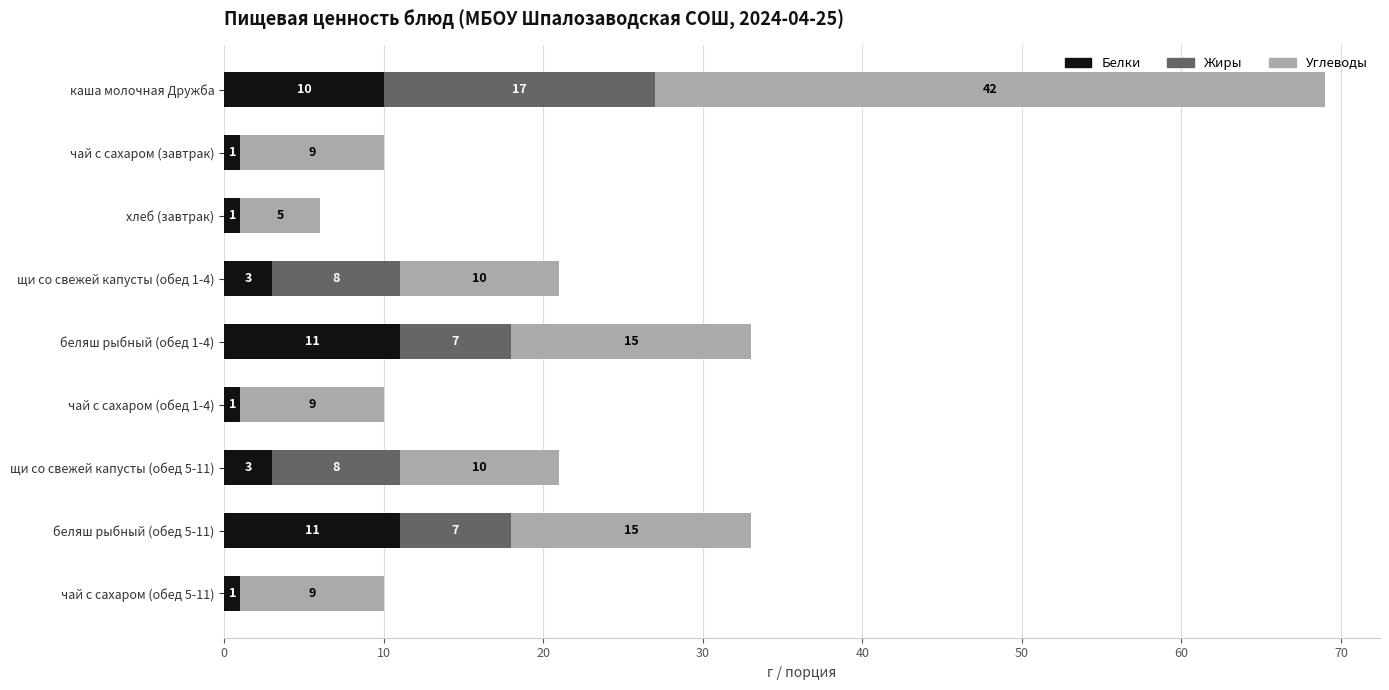

What is the average value of the Белки series?

5